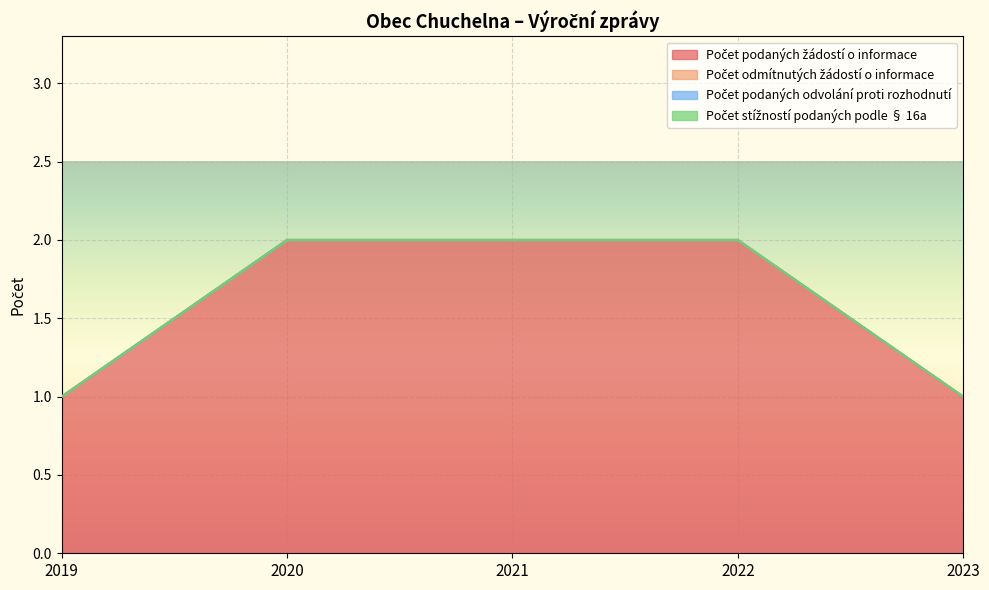

What is the approximate value of Počet podaných žádostí o informace at 2023?

1